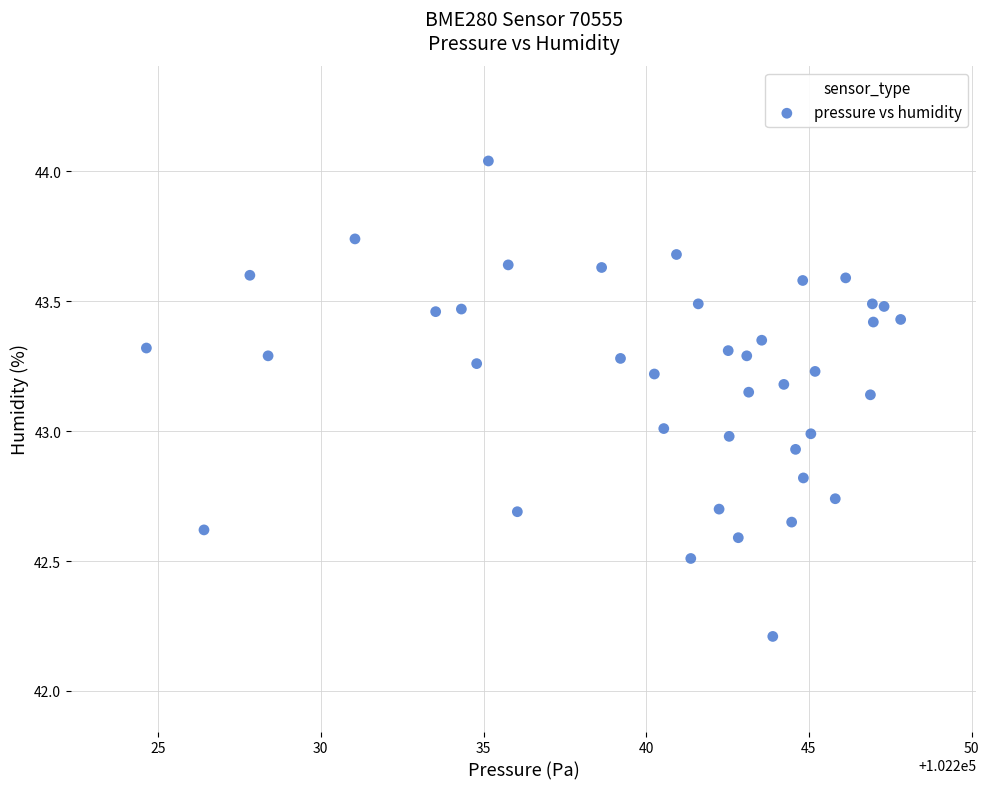

What is the range of Y values (max minus min)?

1.8